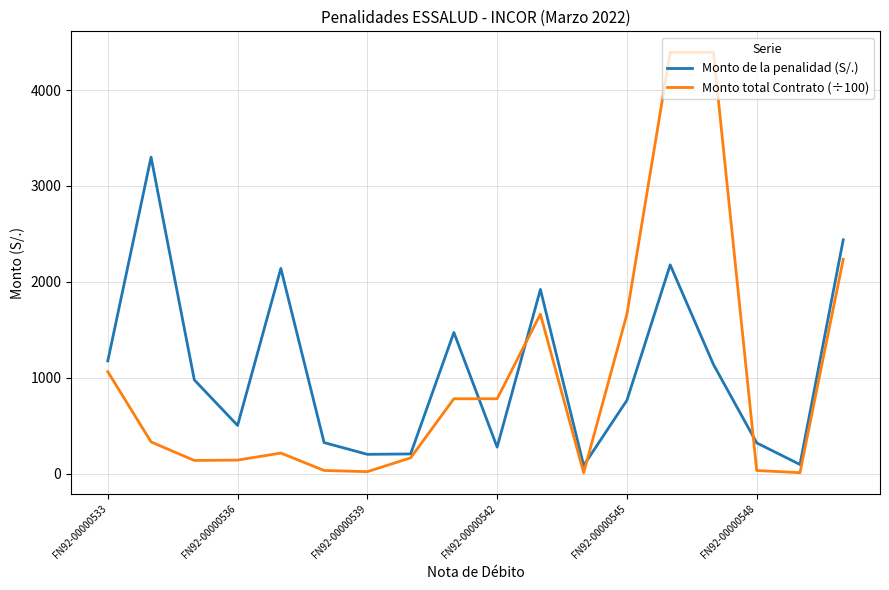

How many values in the Monto total Contrato (÷100) series are below 330?

9